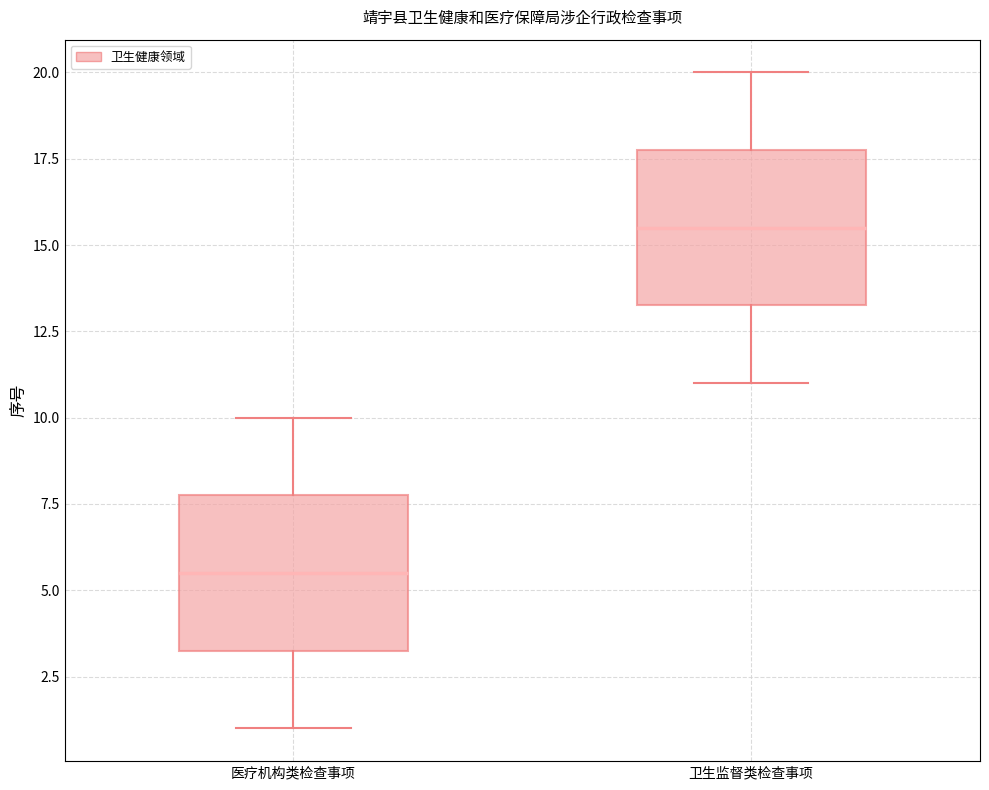

Reading left to right, transcribe this box plot: for each box, give where its median line is, the range the box spans, and where its two whiskers end, as read against the y-axis. The values are not printed on the chart, so give them approximately, as read against the axis.

医疗机构类检查事项: median 5.5, box 3.5 to 8.0, whiskers 1.0 to 10.0
卫生监督类检查事项: median 15.5, box 13.5 to 18.0, whiskers 11.0 to 20.0